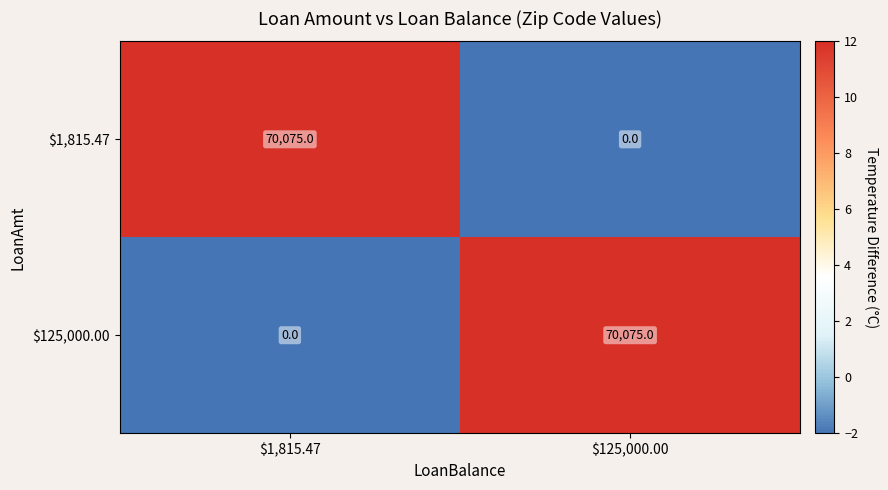

What is the greatest value displayed?

70075